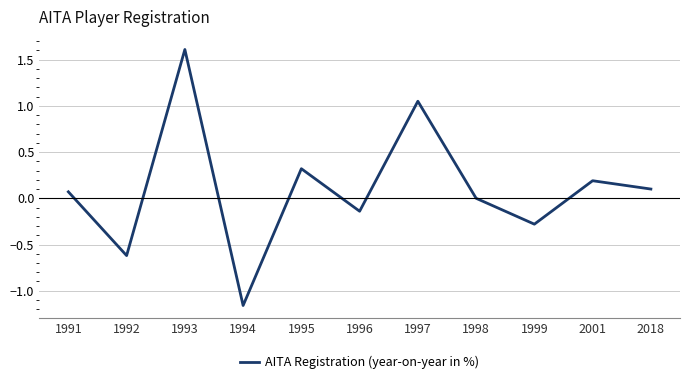

What is the change in value from 1992 to 1999?

+0.3